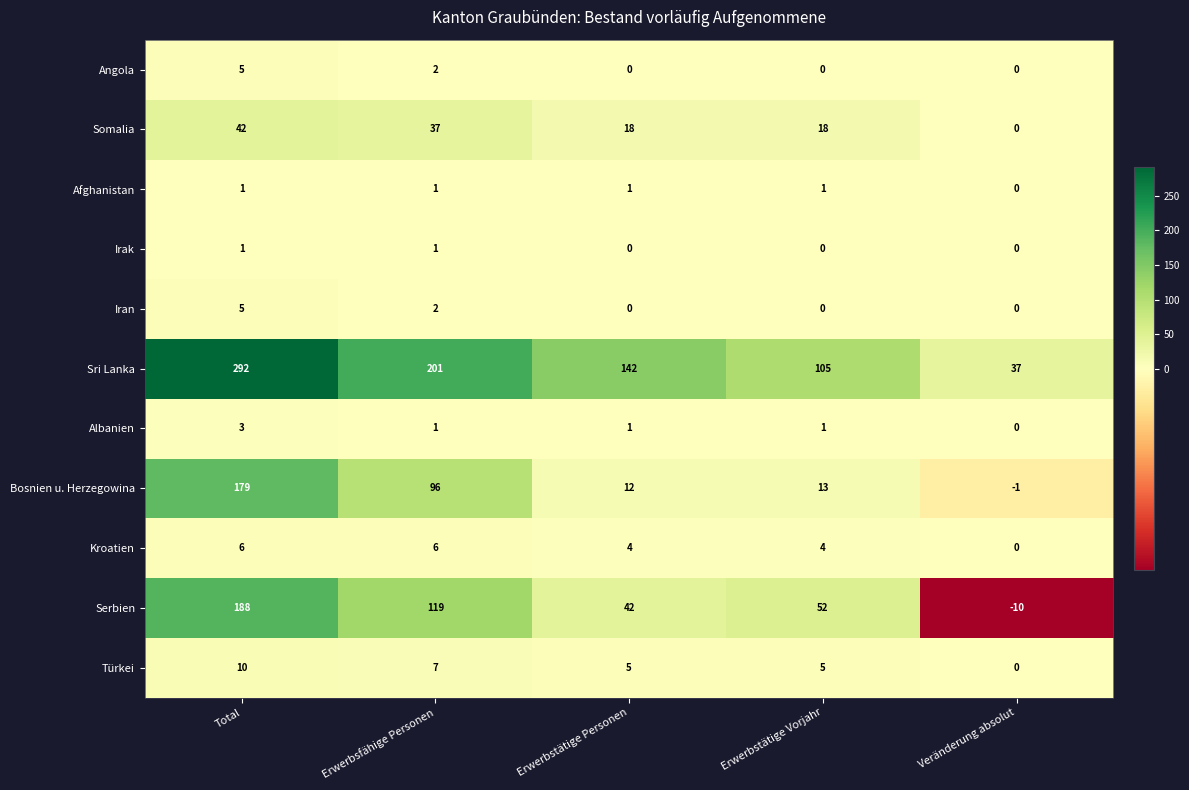

What is the greatest value displayed?

292